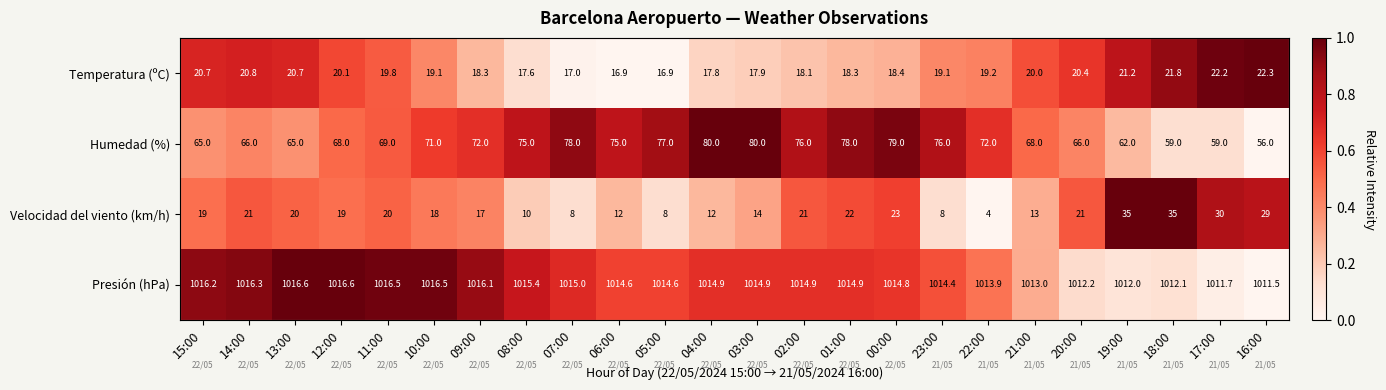

Where is Presión (hPa) nearest to the value 0?

16:00